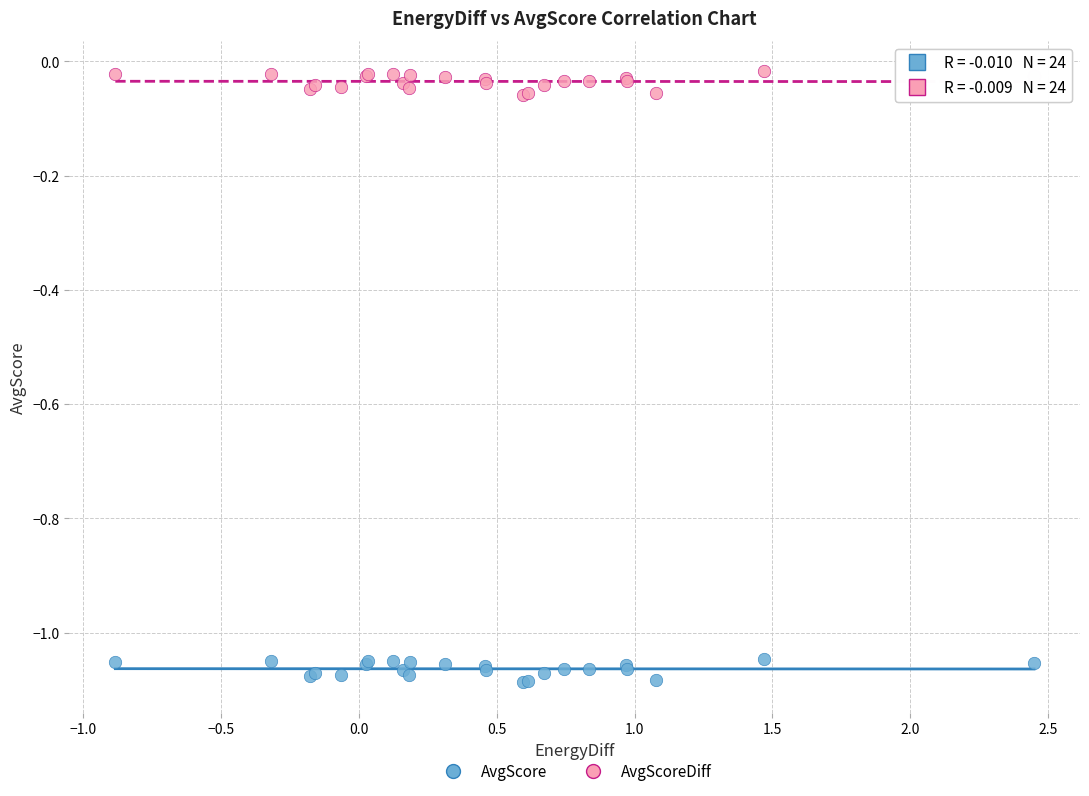

What are all the series names shown in the legend?

AvgScore, AvgScoreDiff